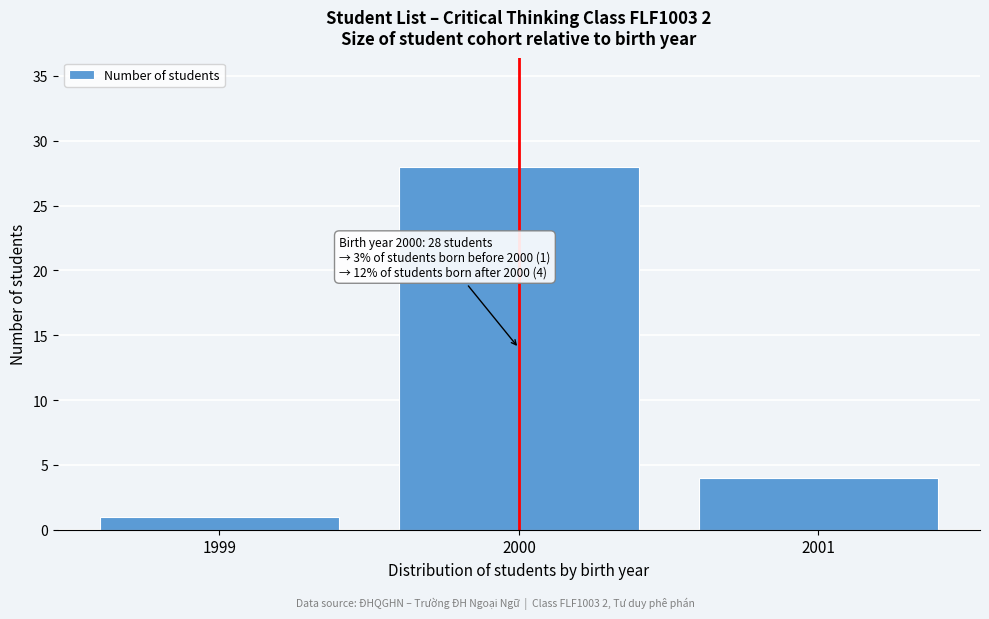

Reading right to left, what are all the values shown in this chart?

4	28	1